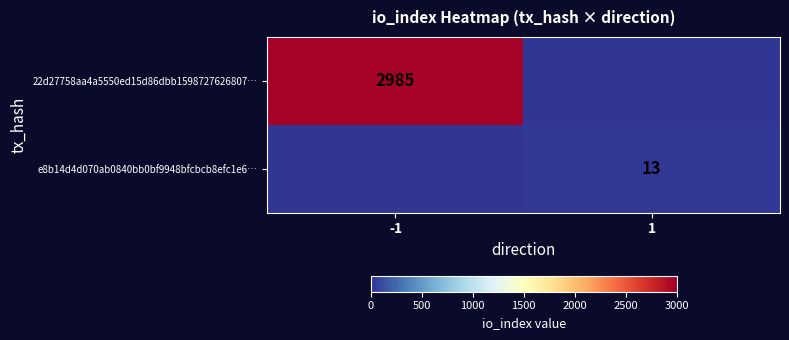

True or false: e8b14d4d070ab0840bb0bf9948bfcbcb8efc1e6… has a value of 5 at 1.

False